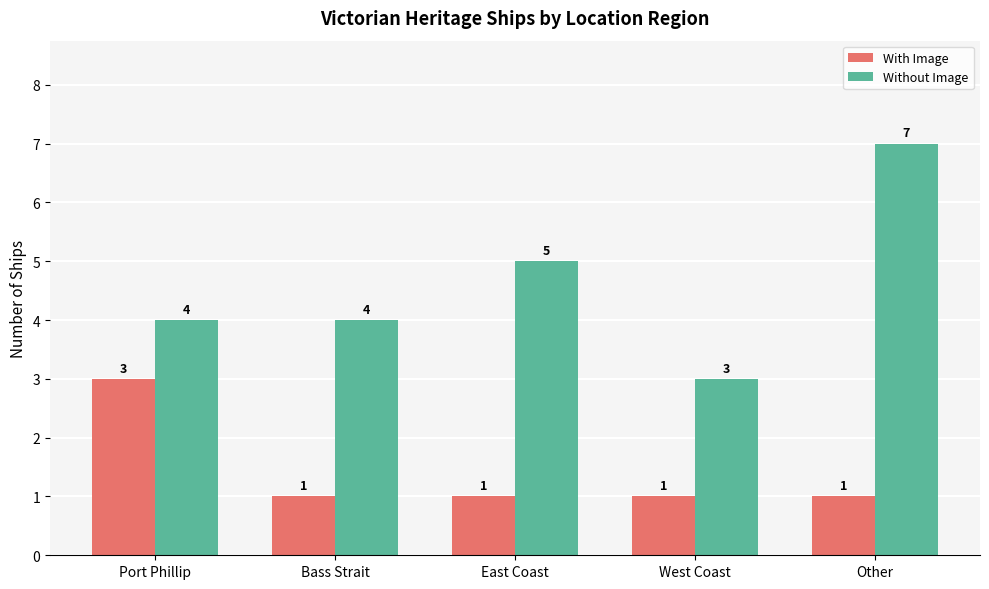

What are all the series names shown in the legend?

With Image, Without Image